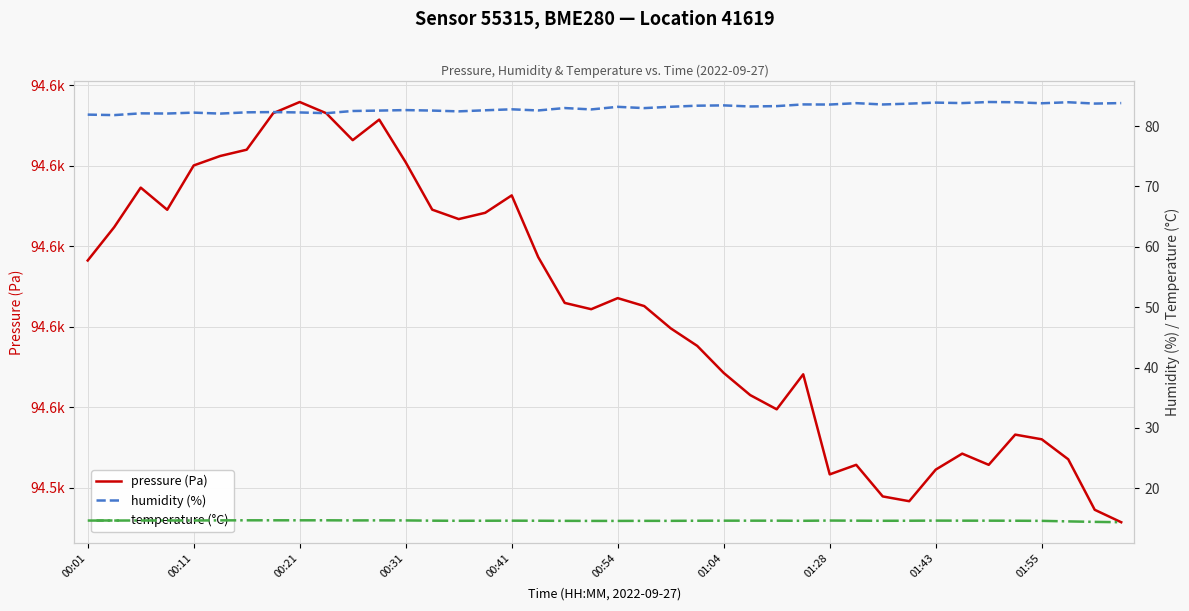

What position from the right is 19?

21